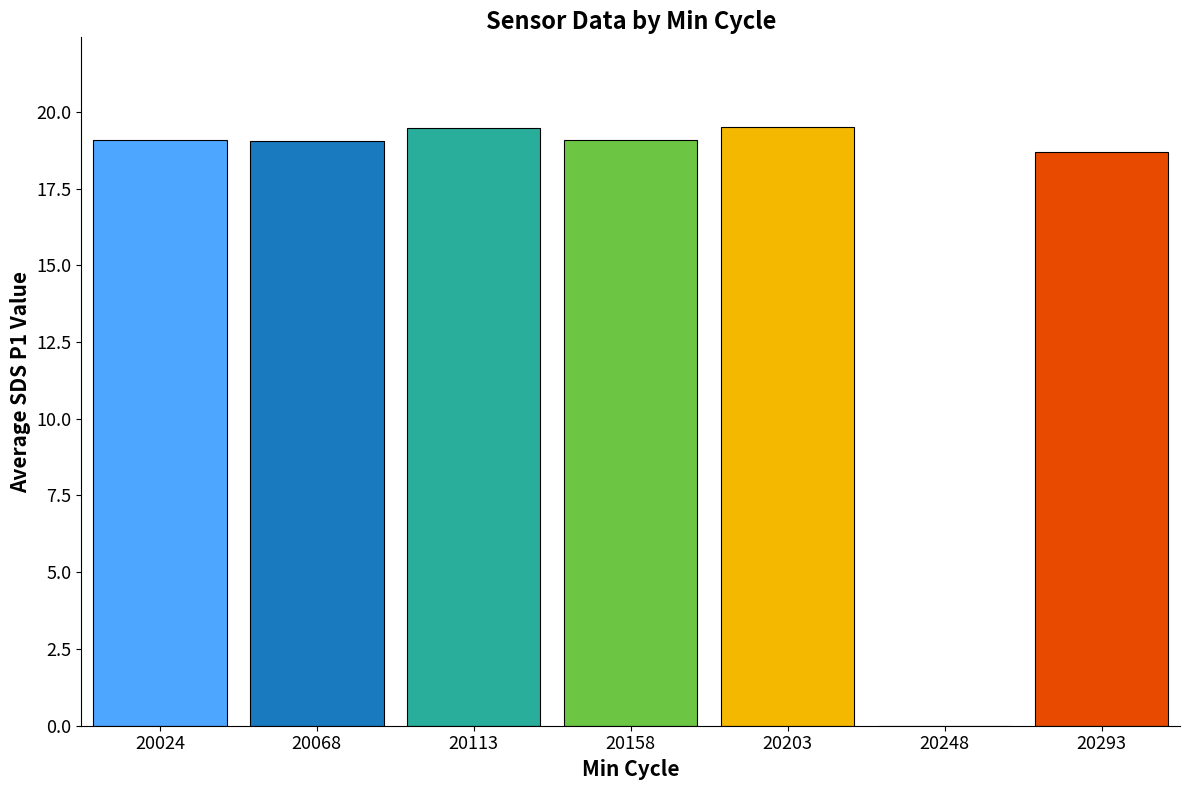

Are the bars grouped side by side (vs. stacked)?

No